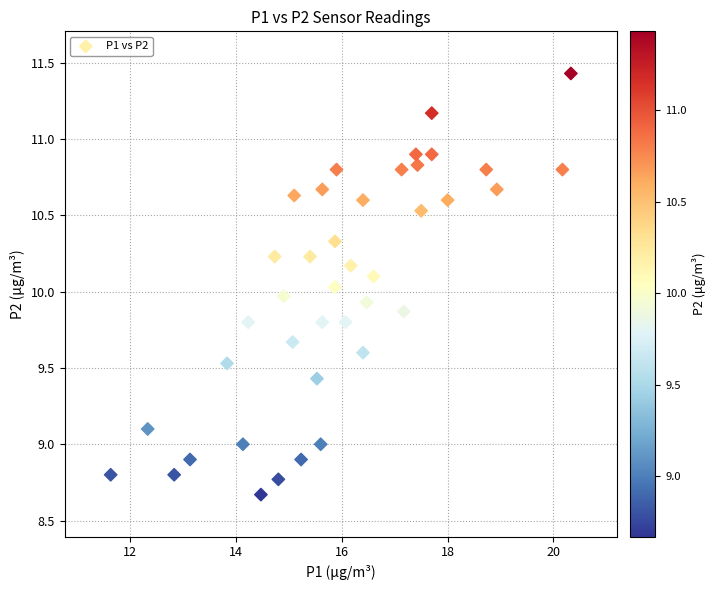

What is the range of Y values (max minus min)?

2.8